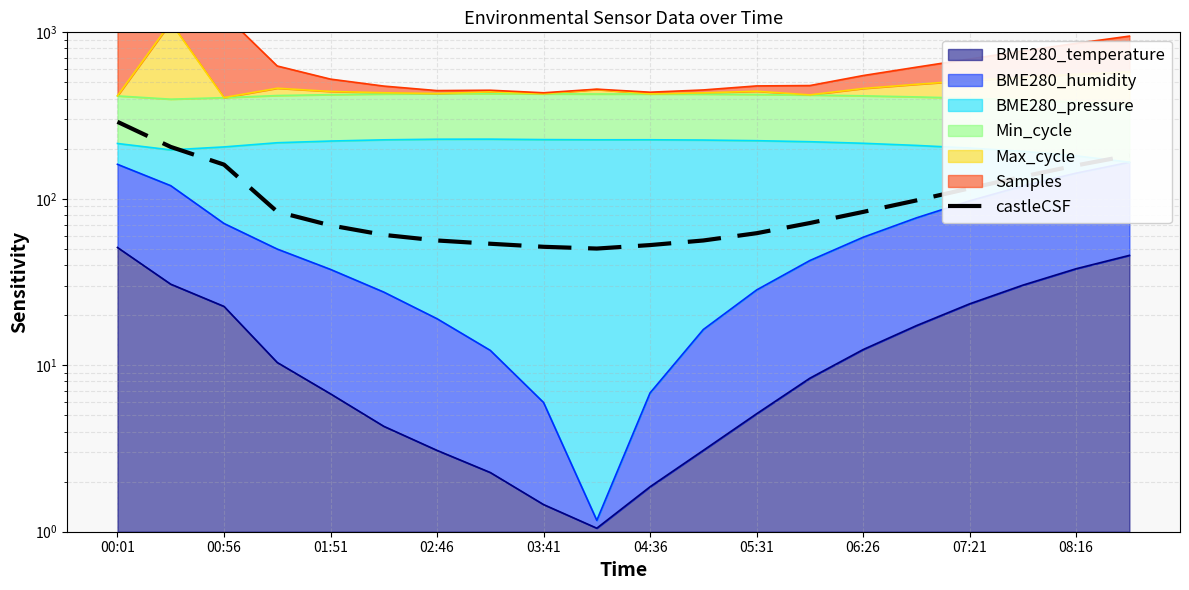

Does the chart have visible grid lines?

Yes